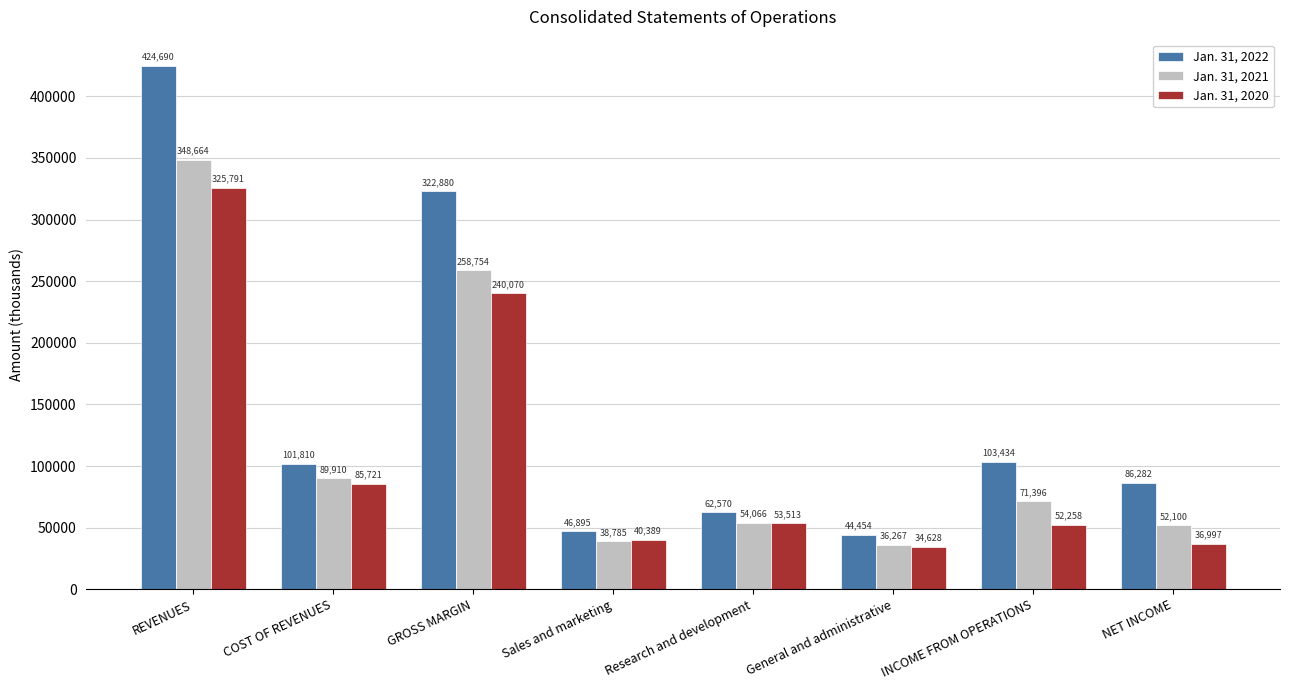

Which label corresponds to the smallest value in the chart?

General and administrative